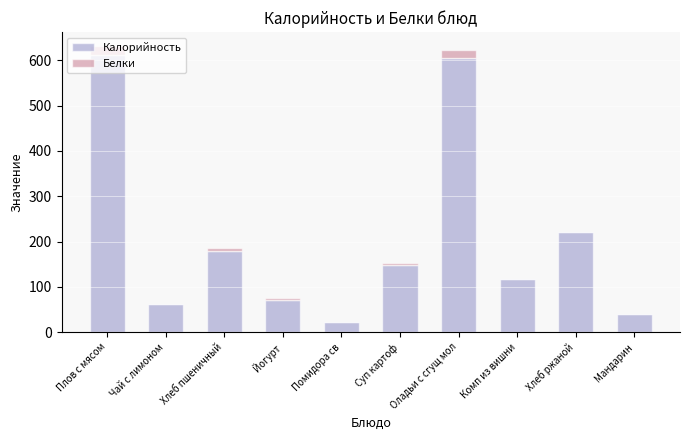

What value does the Калорийность series have at Оладьи с сгущ мол?

605.3